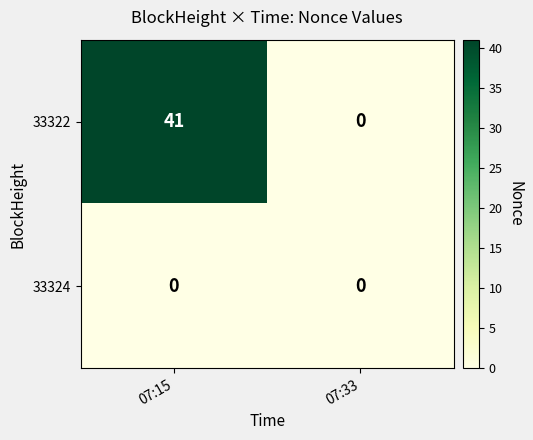

Which category has the highest value in the 33322 series?

07:15